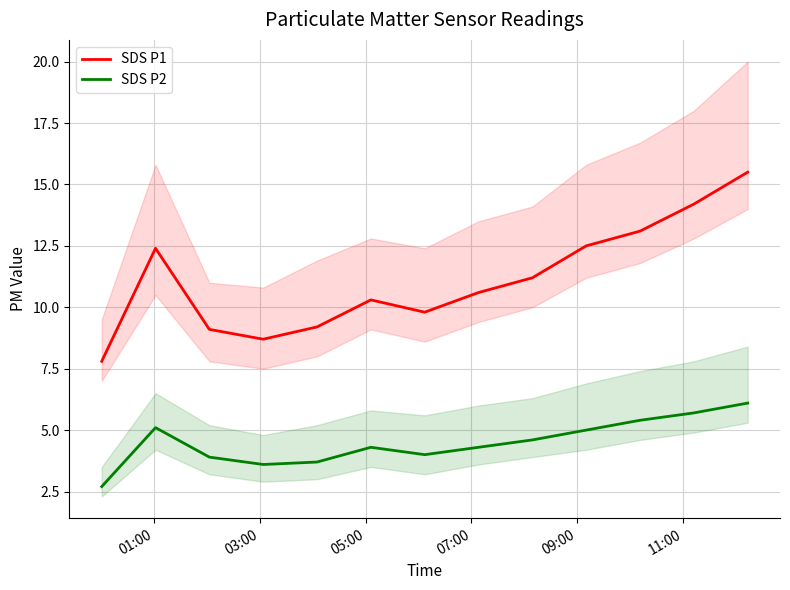

At how many categories does at least one series exceed 9?

11